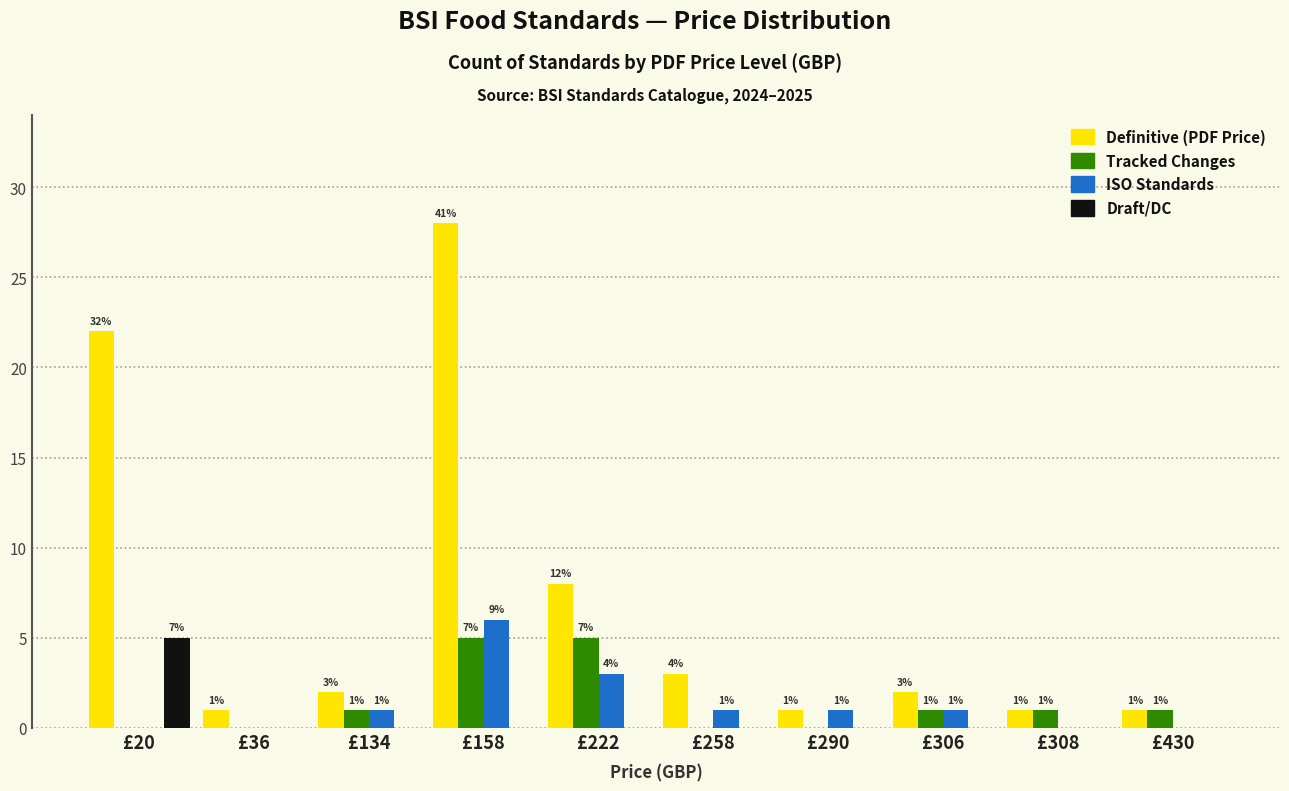

How many distinct data groups are displayed?

4